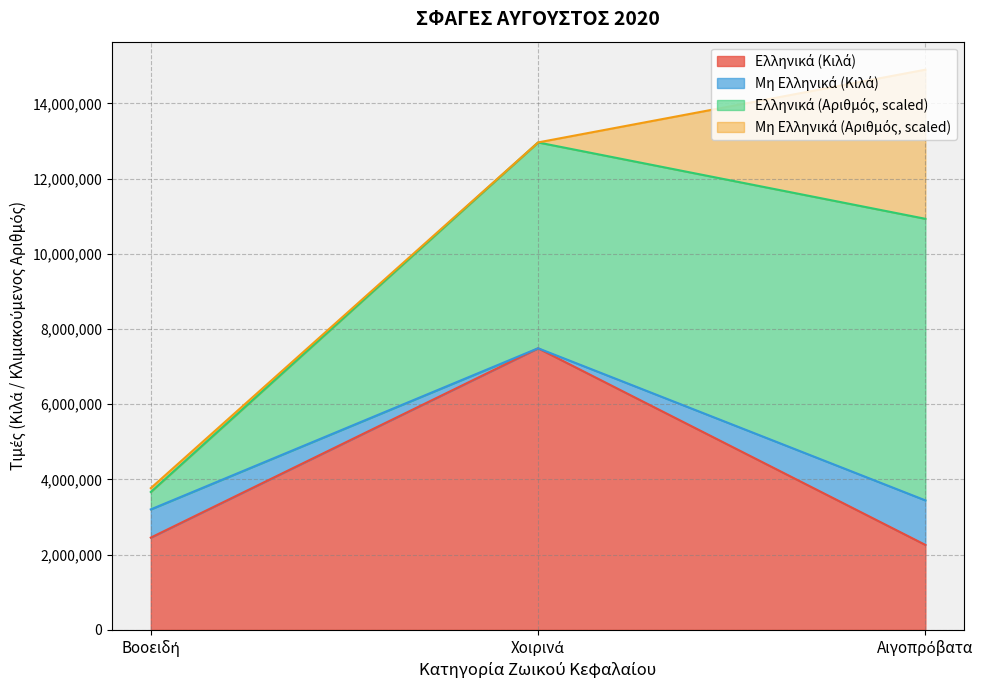

What is the highest value of the Ελληνικά (Κιλά) series?

7487845.0